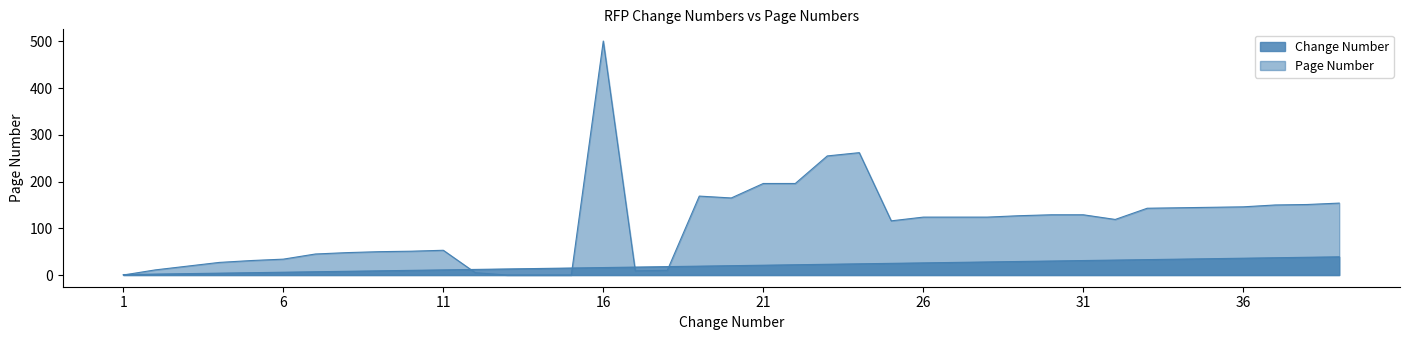

True or false: Page Number has more than 0 interior local peaks.

True